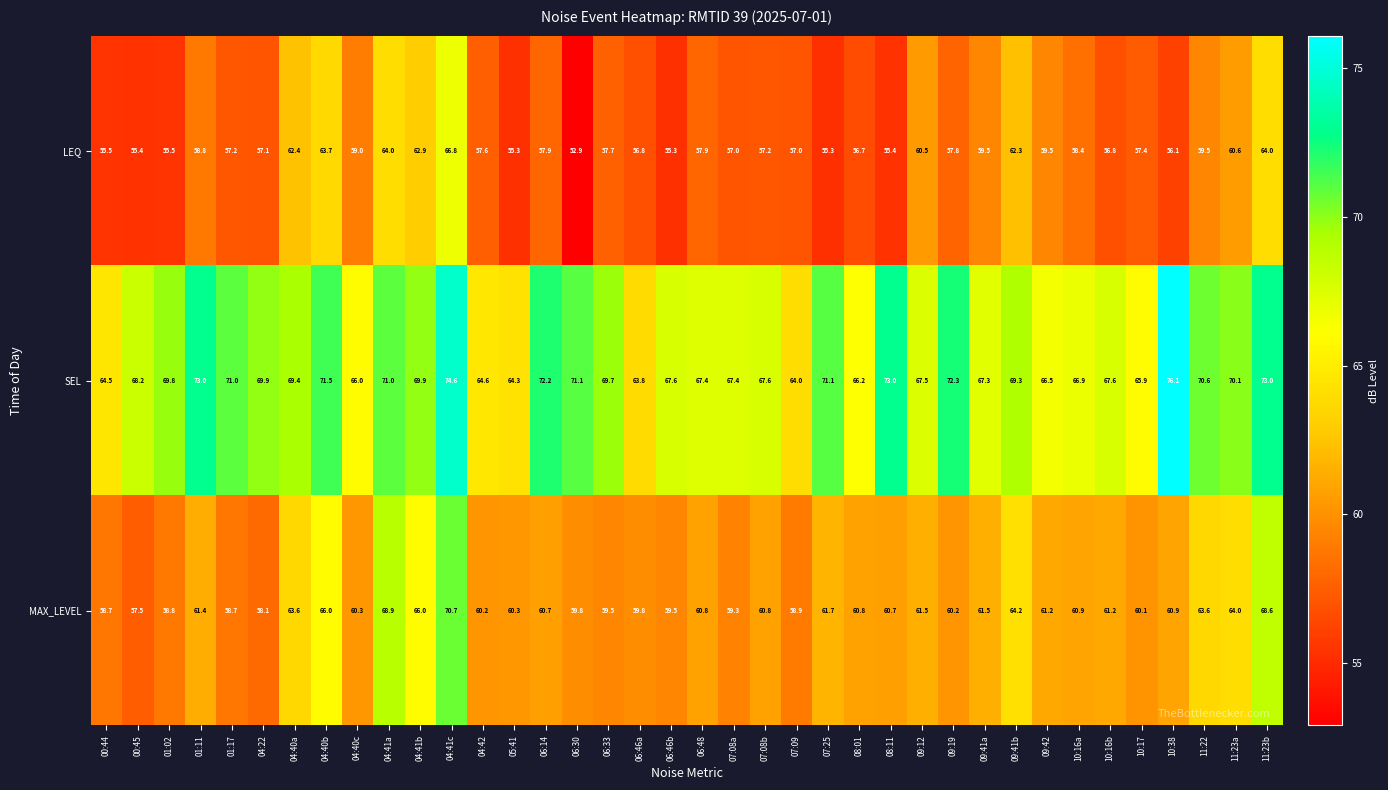

Count the number of categories in the chart.

38